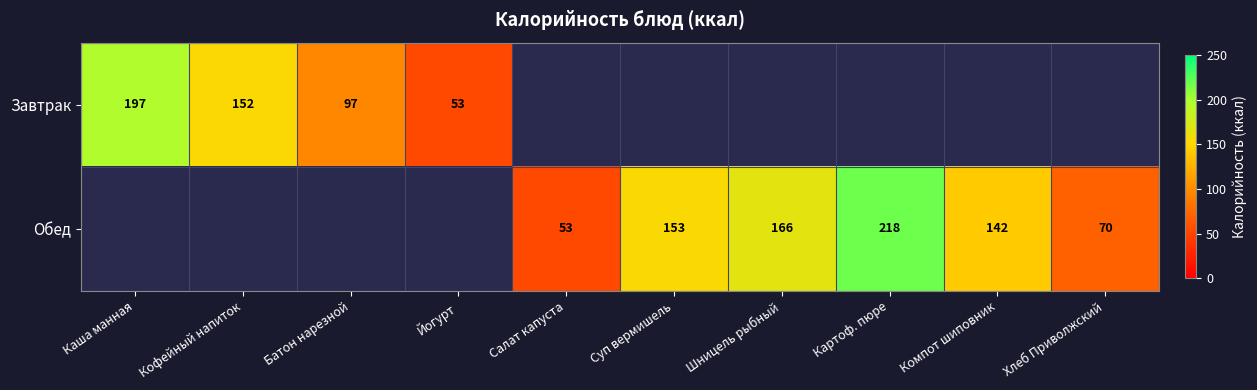

Which category has the highest value across all series?

Картоф. пюре